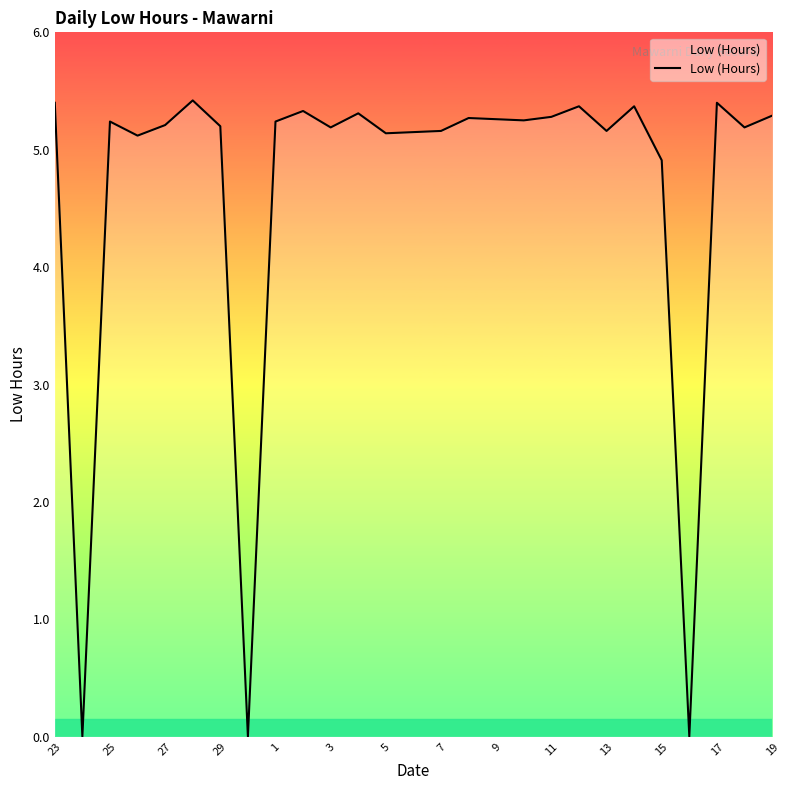

What is the difference between the maximum and minimum values?

5.4